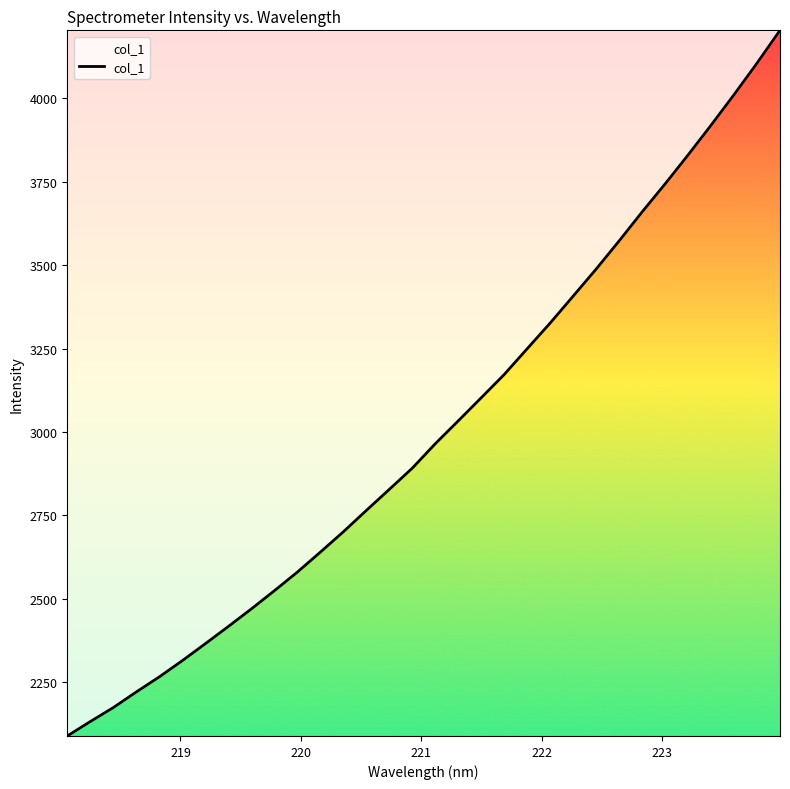

What is the difference between the maximum and minimum values?

2113.6